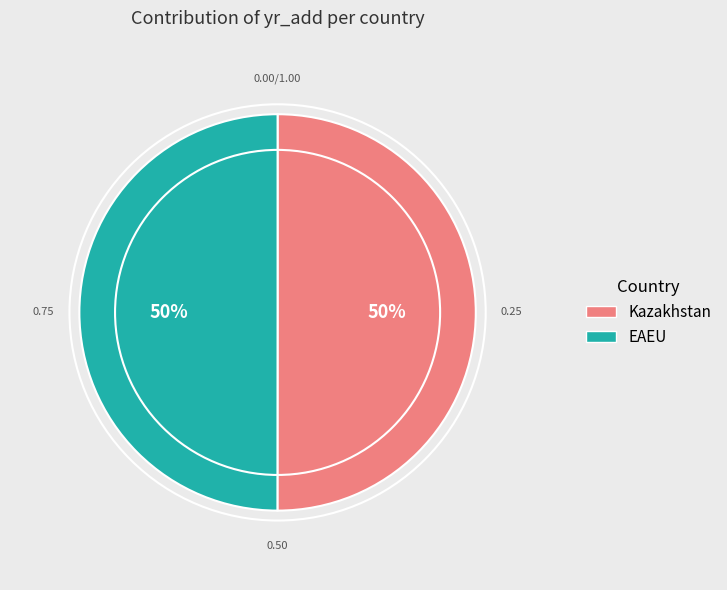

To the nearest percent, what is the combined percentage of EAEU and Kazakhstan?

100%